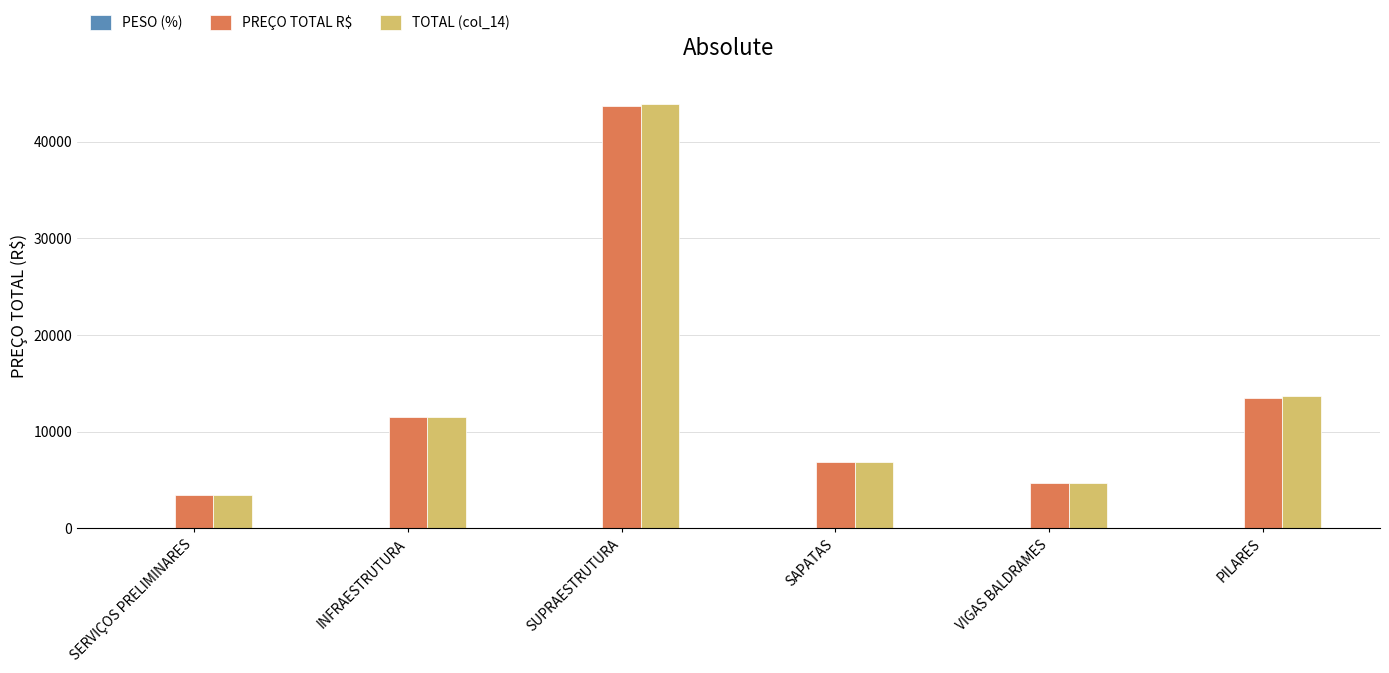

What is the sum of all PREÇO TOTAL R$ values?

83720.6